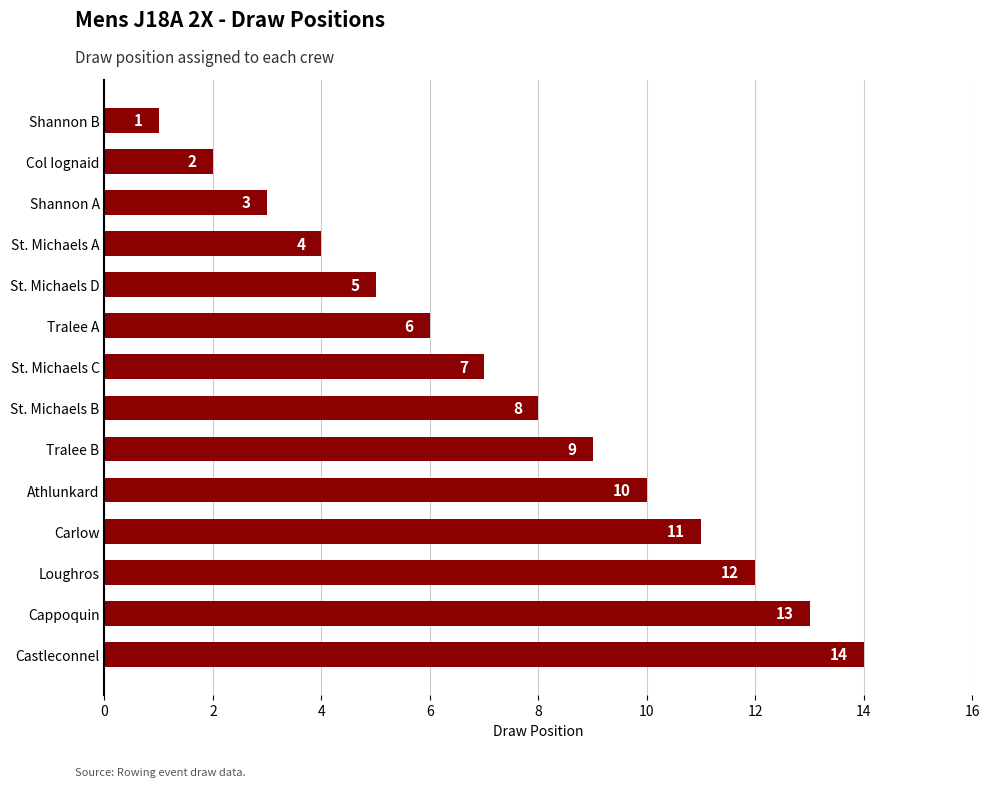

What is the change in value from Col Iognaid to Loughros?

+10